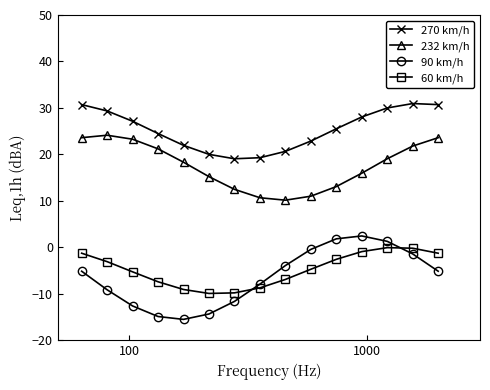

Which series has the largest total across all categories?

270 km/h